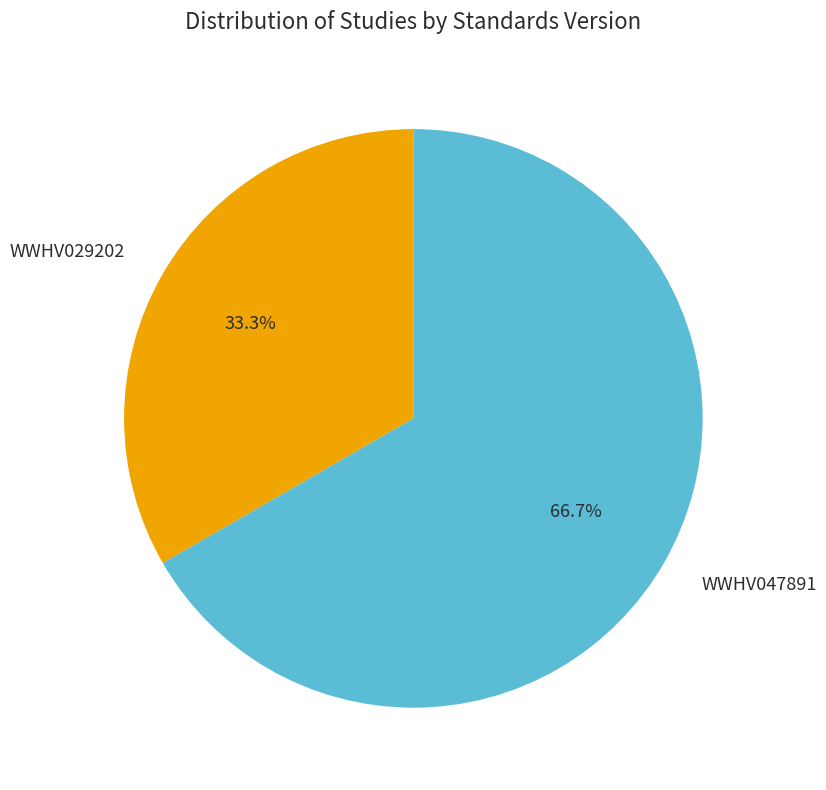

To the nearest percent, what is the difference between the largest and smallest slice percentages?

33%